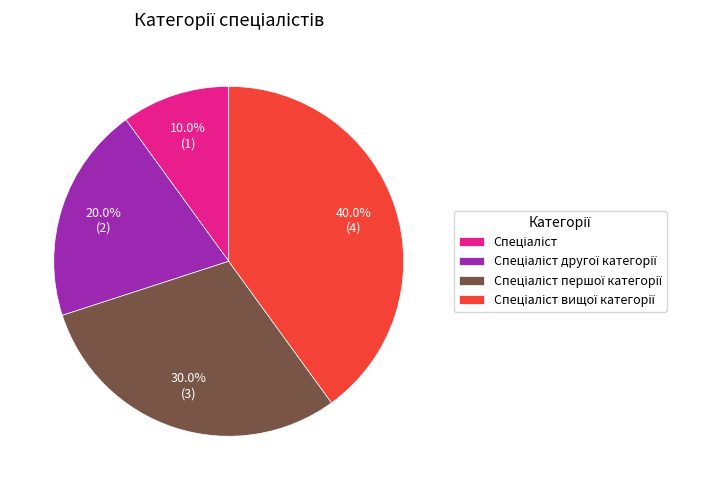

Does any single category account for the majority?

No